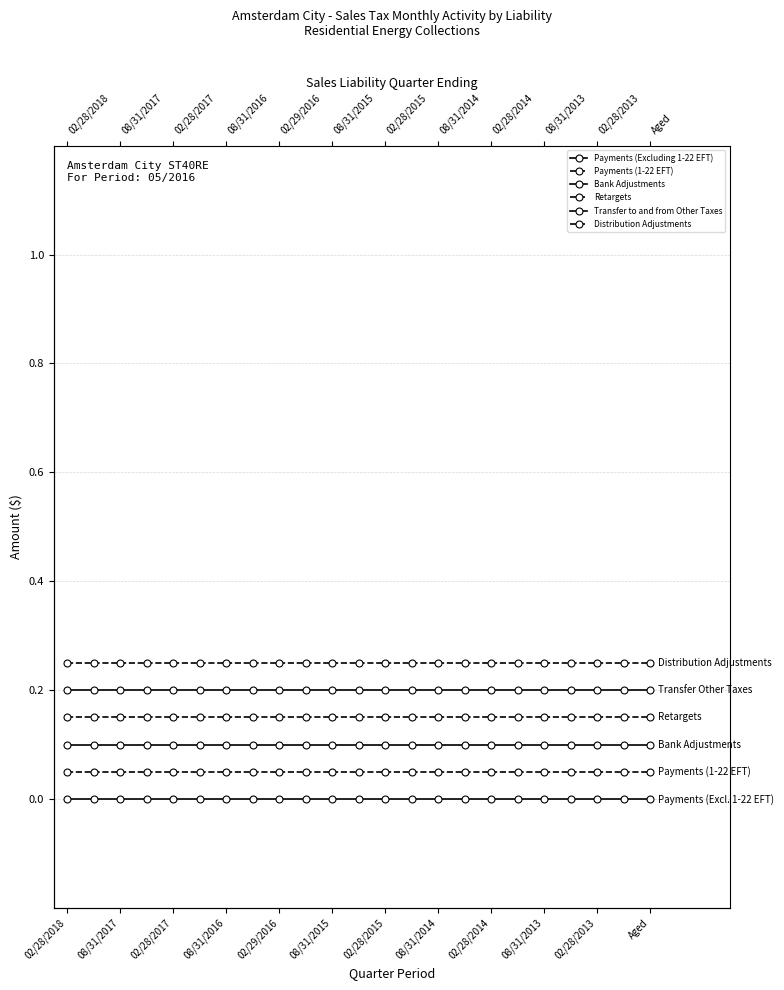

Between 19 and 22, which series saw the biggest shift?

Payments (Excluding 1-22 EFT)